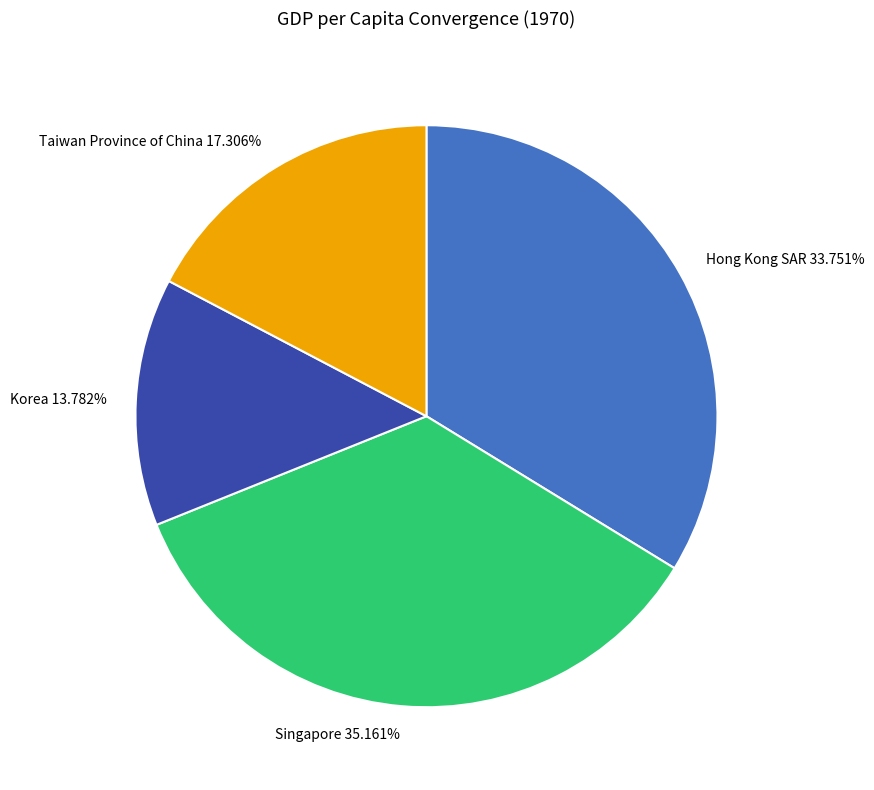

What percentage is the Singapore slice, to the nearest percent?

35%